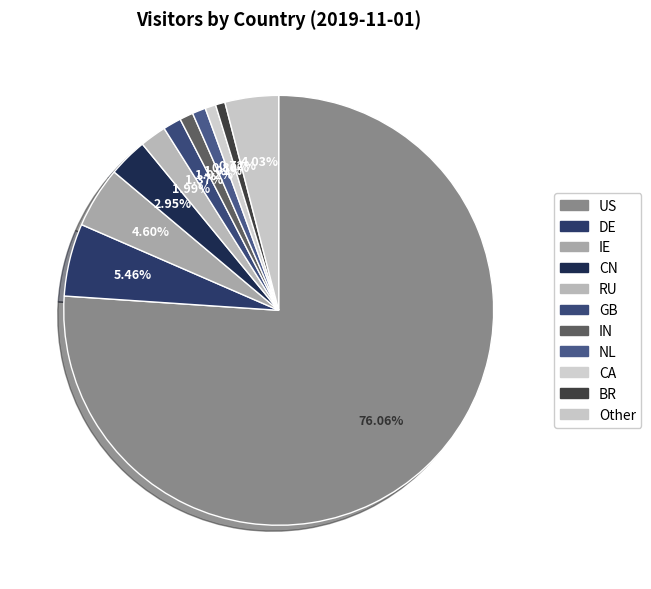

Which category accounts for the majority?

US